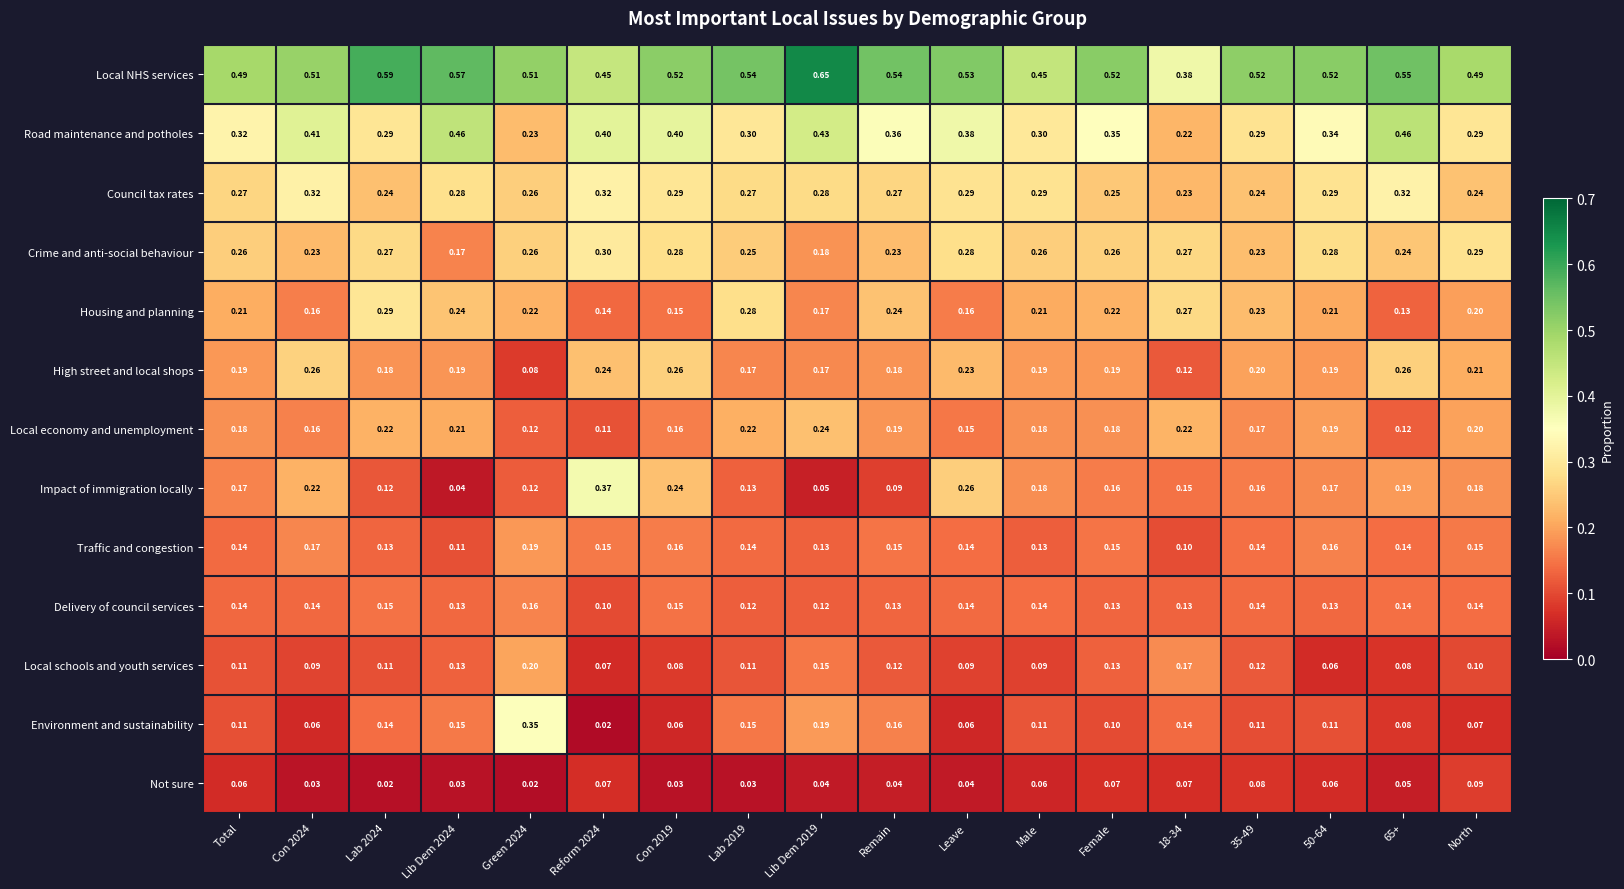

Rank the series by their maximum value, from highest to lowest.

Local NHS services, Road maintenance and potholes, Impact of immigration locally, Environment and sustainability, Council tax rates, Crime and anti-social behaviour, Housing and planning, High street and local shops, Local economy and unemployment, Local schools and youth services, Traffic and congestion, Delivery of council services, Not sure